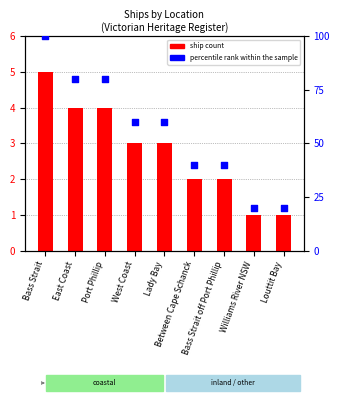

Which series contains the highest Y value?

percentile rank within the sample